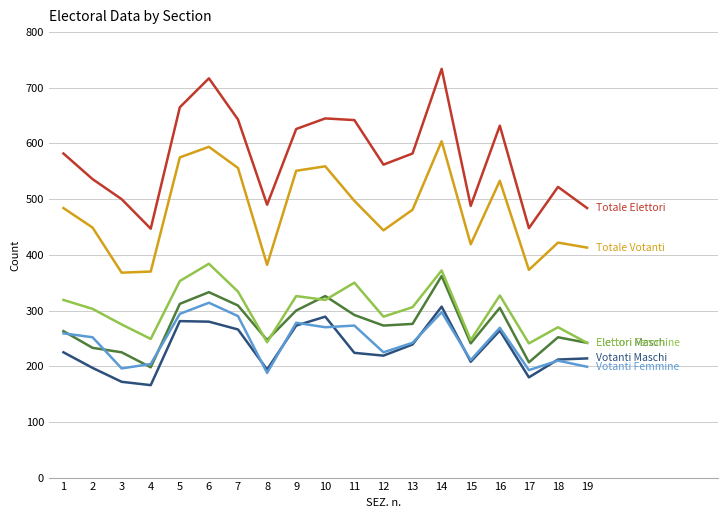

What is the total value across all series at 6?

2622